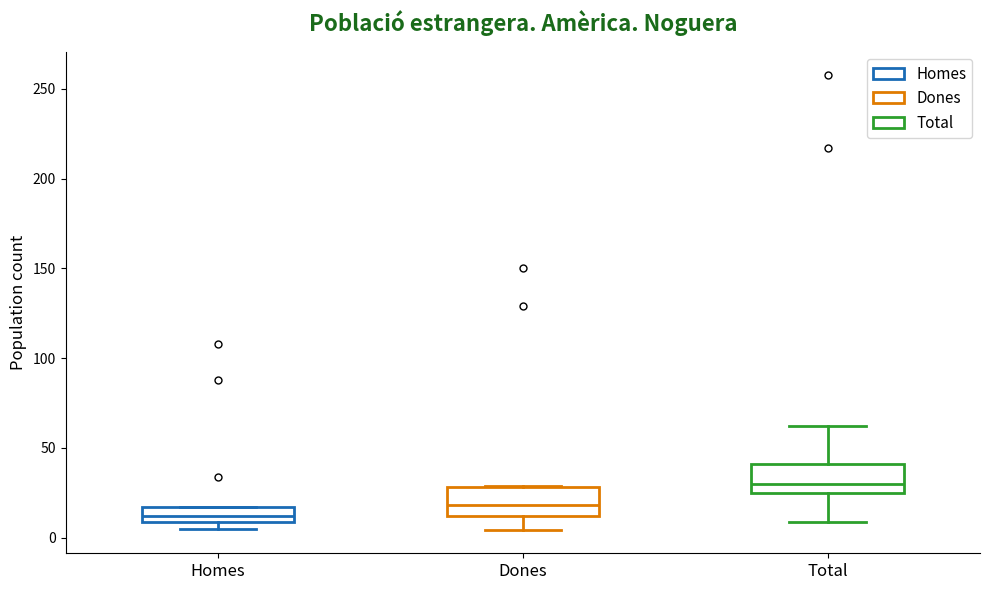

Which box has the lowest median line?

Homes